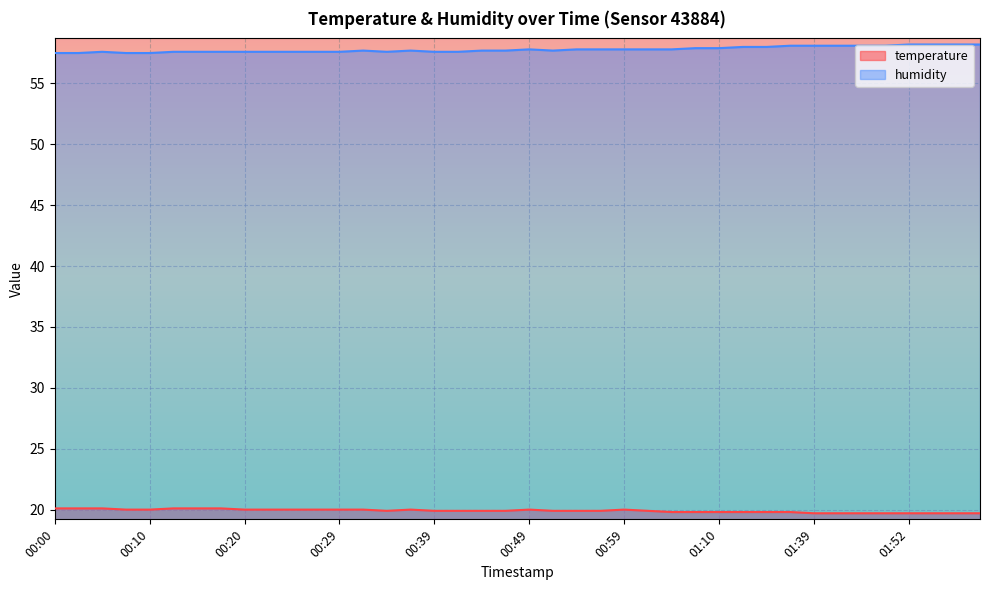

At which label does humidity reach its peak?

01:52